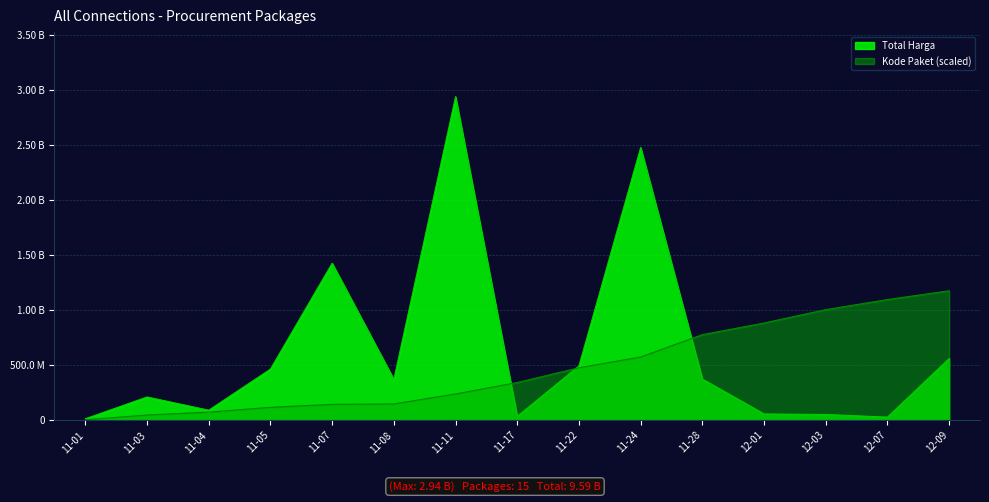

The value of Total Harga at 11-07 is 1425867900.0. True or false?

True